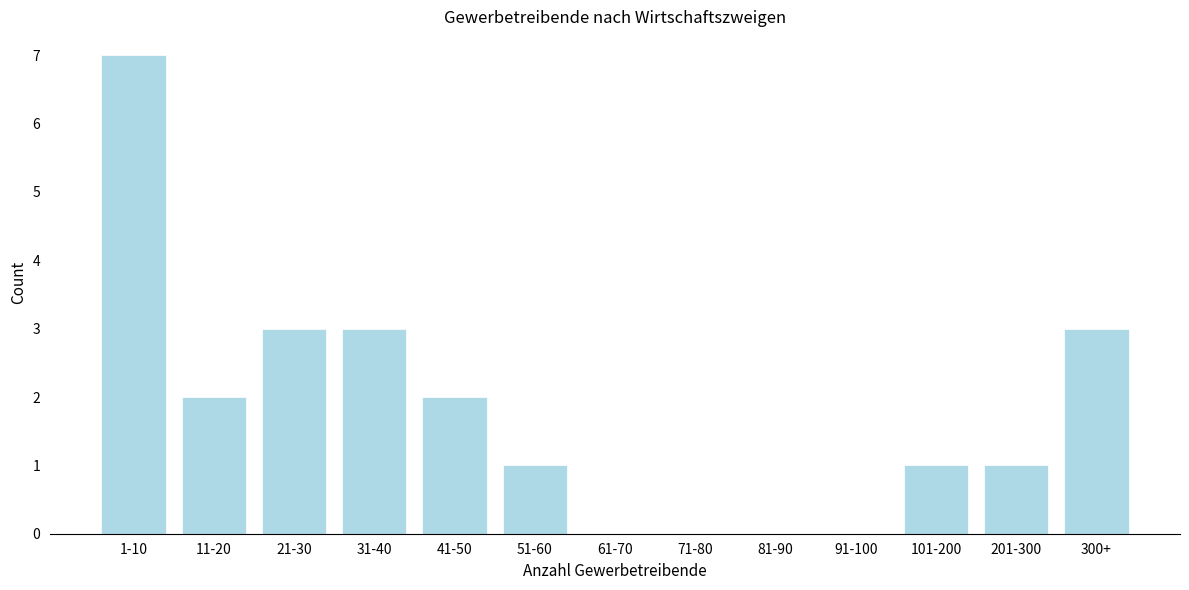

Reading left to right, extract all data points from this chart.

1-10=7	11-20=2	21-30=3	31-40=3	41-50=2	51-60=1	61-70=0	71-80=0	81-90=0	91-100=0	101-200=1	201-300=1	300+=3